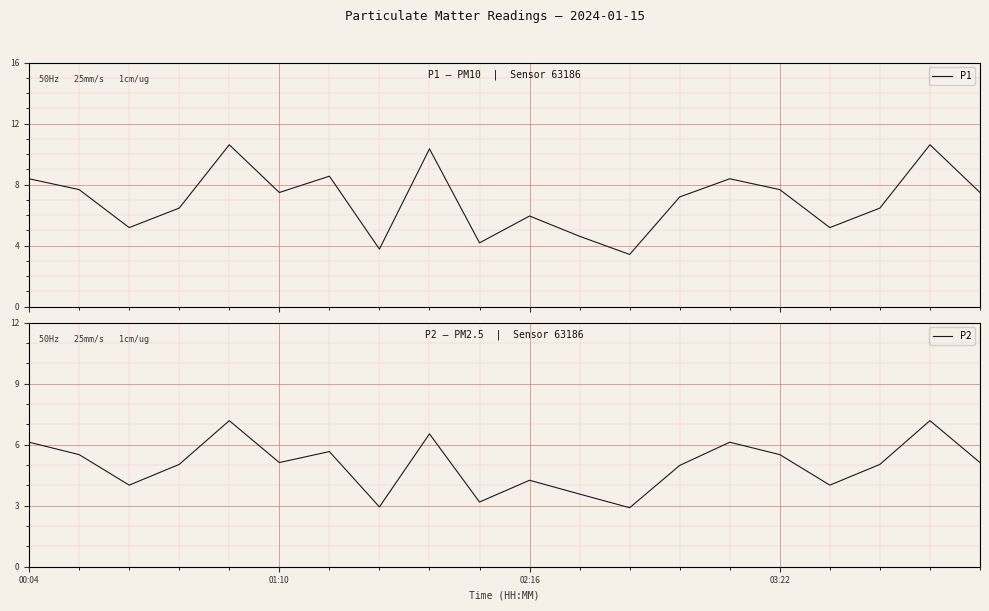

Where is the first local maximum for P1?

4